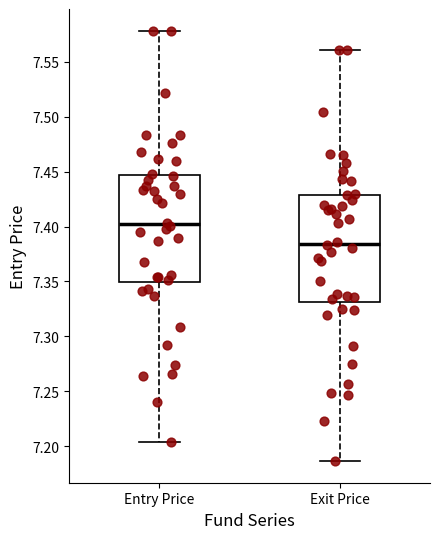

Reading left to right, read every box against the y-axis: the position of its median line, the range the box covers, and the ends of its whiskers. The values are not printed on the chart, so give them approximately, as read against the axis.

Entry Price: median 7.400, box 7.350 to 7.445, whiskers 7.205 to 7.580
Exit Price: median 7.385, box 7.330 to 7.430, whiskers 7.185 to 7.560